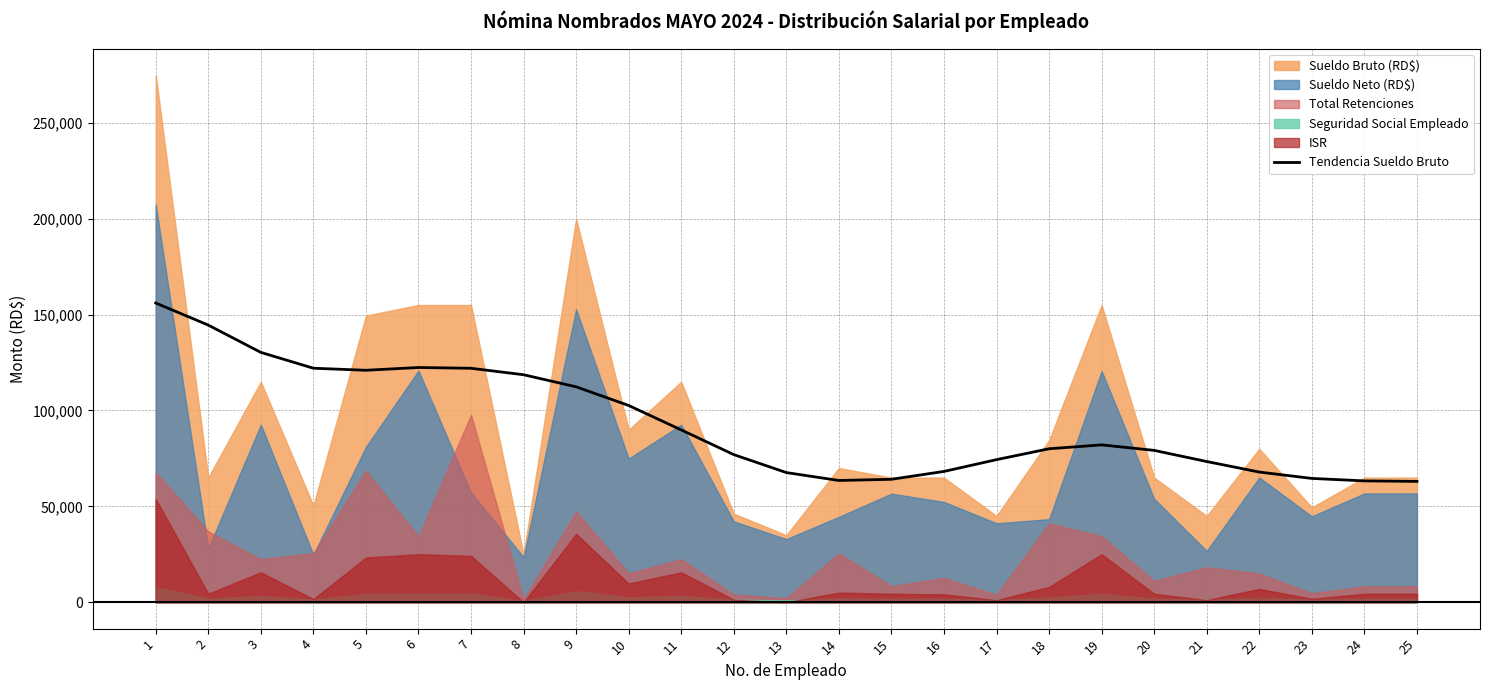

The value of Tendencia Sueldo Bruto at 1 is 156042. True or false?

True